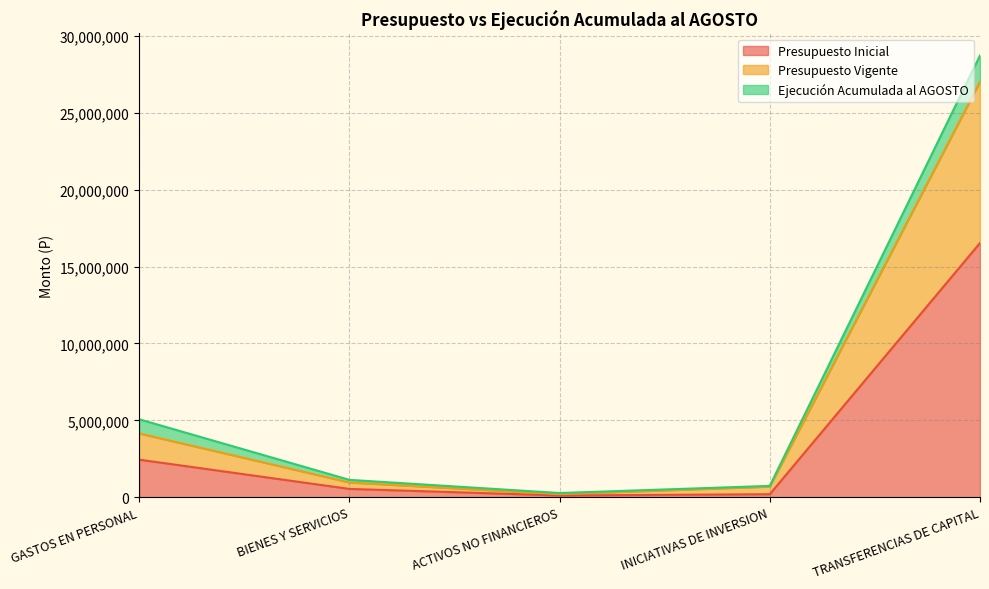

True or false: Presupuesto Inicial and Presupuesto Vigente intersect in this chart.

False